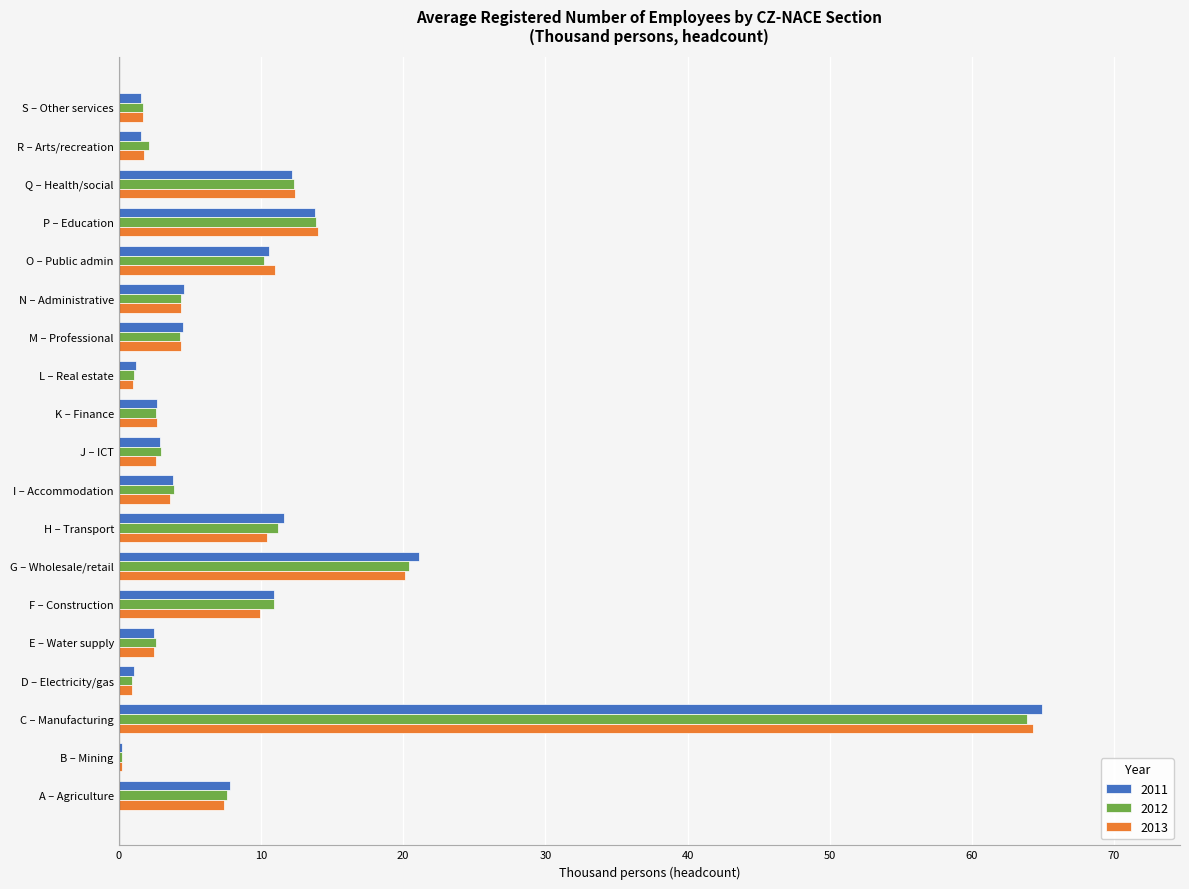

The value of 2012 at S – Other services is 1.7. True or false?

True